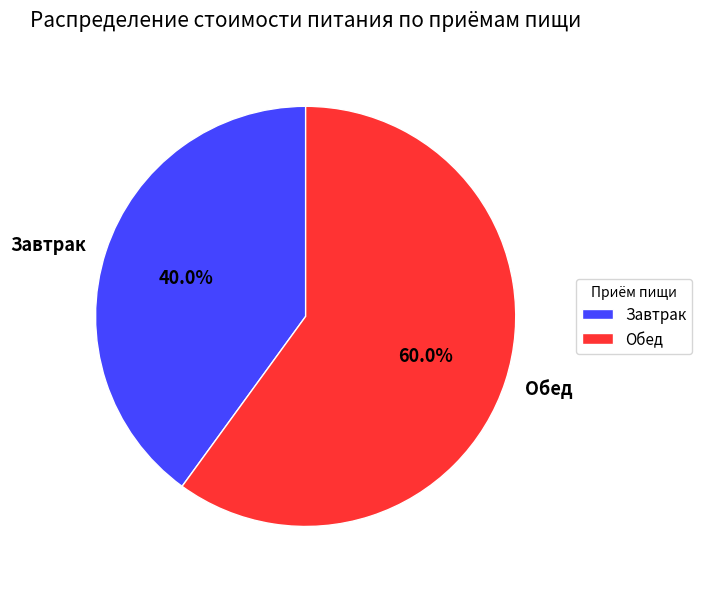

To the nearest percent, what portion does Завтрак represent?

40%